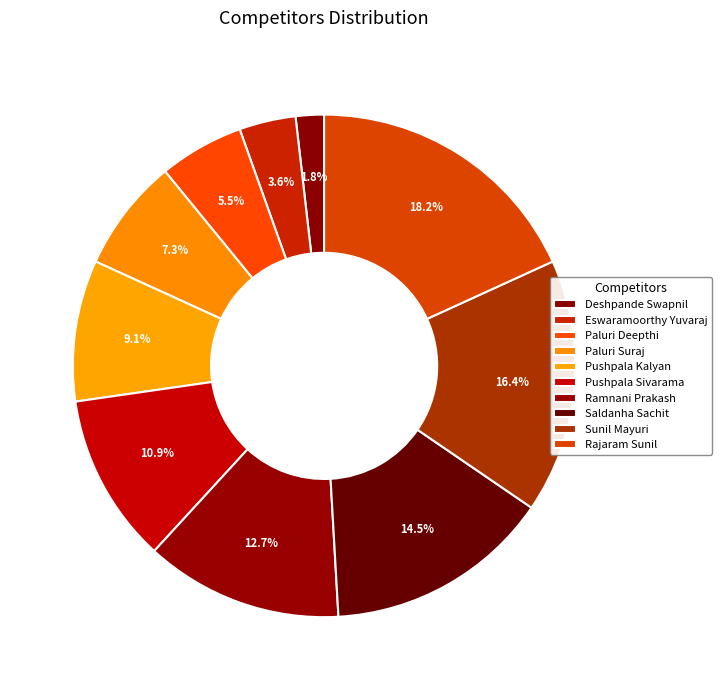

Which has a higher value, Pushpala Sivarama or Rajaram Sunil?

Rajaram Sunil